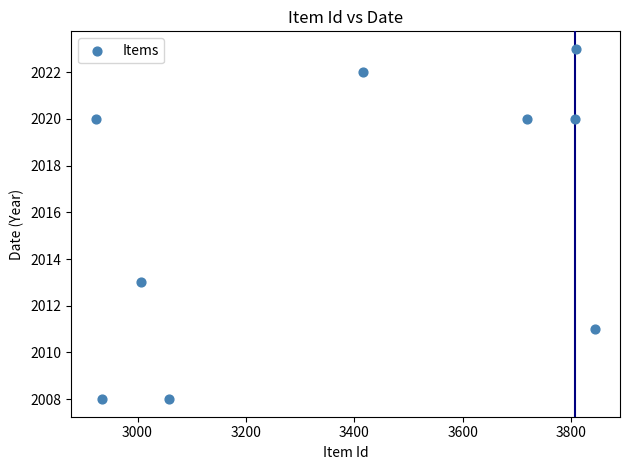

What is the average Y value?

2016